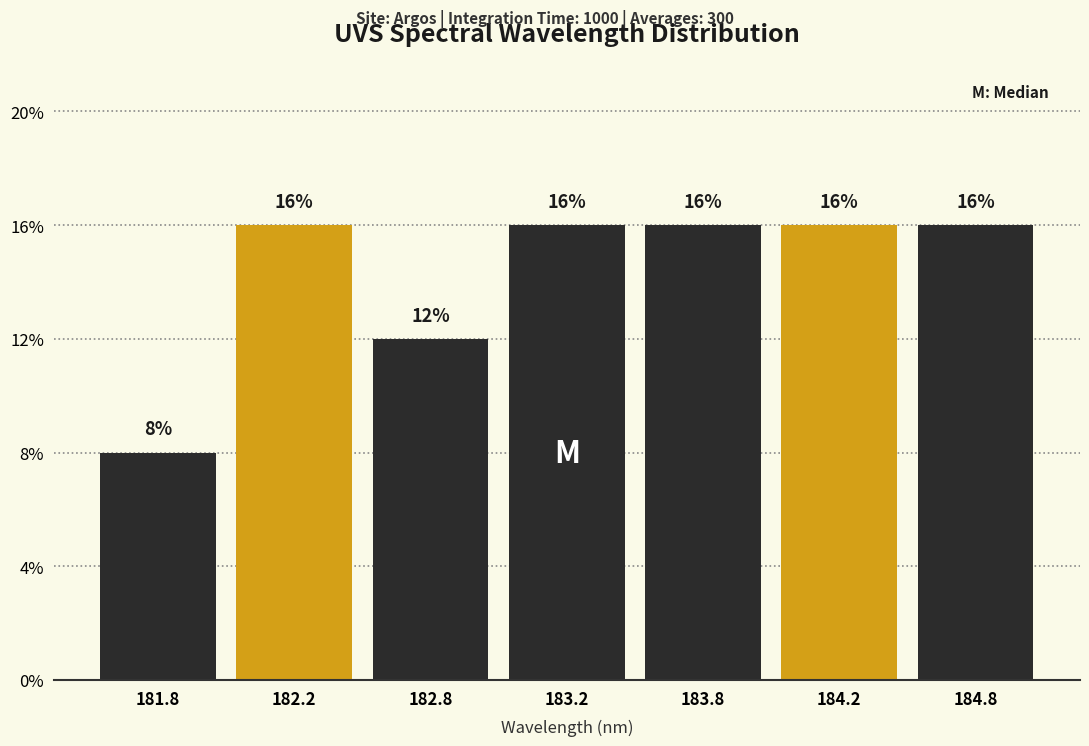

Reading right to left, transcribe all the data shown in this chart.

184.8=16	184.2=16	183.8=16	183.2=16	182.8=12	182.2=16	181.8=8